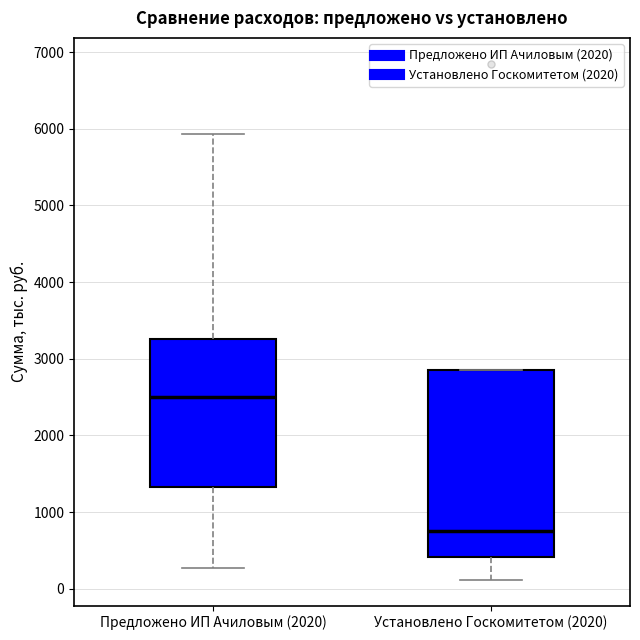

Where is the upper edge of the box for Предложено ИП Ачиловым (2020) on the y-axis? The values are not printed on the chart, so give them approximately, as read against the axis.

3300